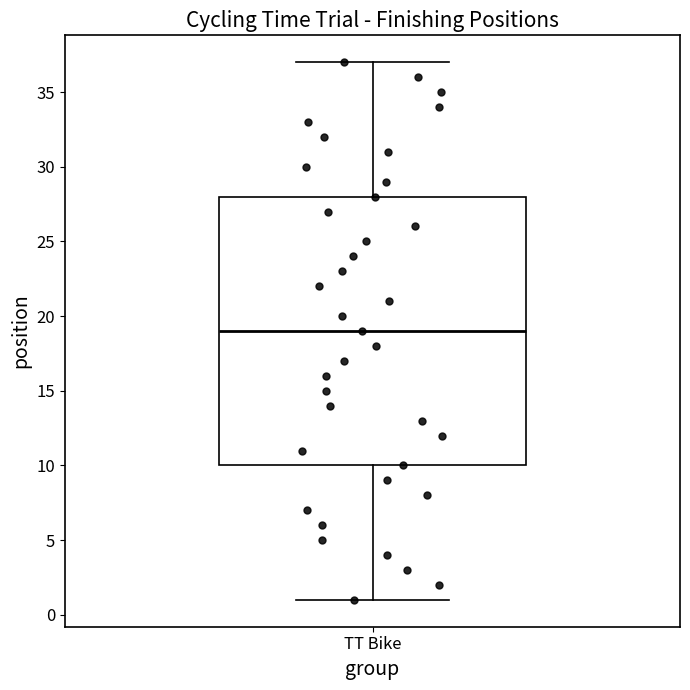

Where is the lower edge of the box for TT Bike on the y-axis? The values are not printed on the chart, so give them approximately, as read against the axis.

10